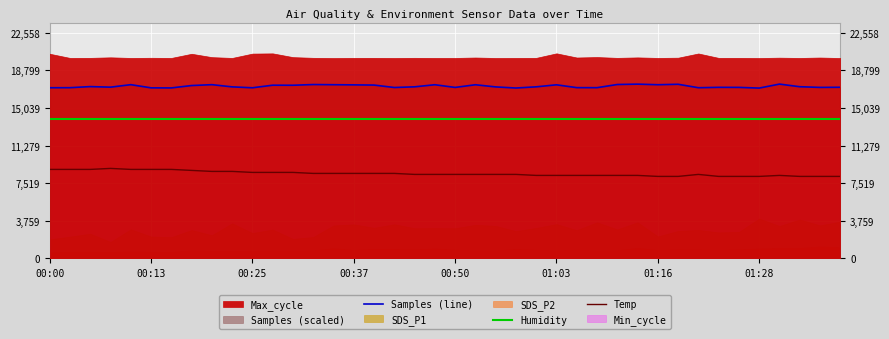

True or false: Temp and Humidity intersect in this chart.

False